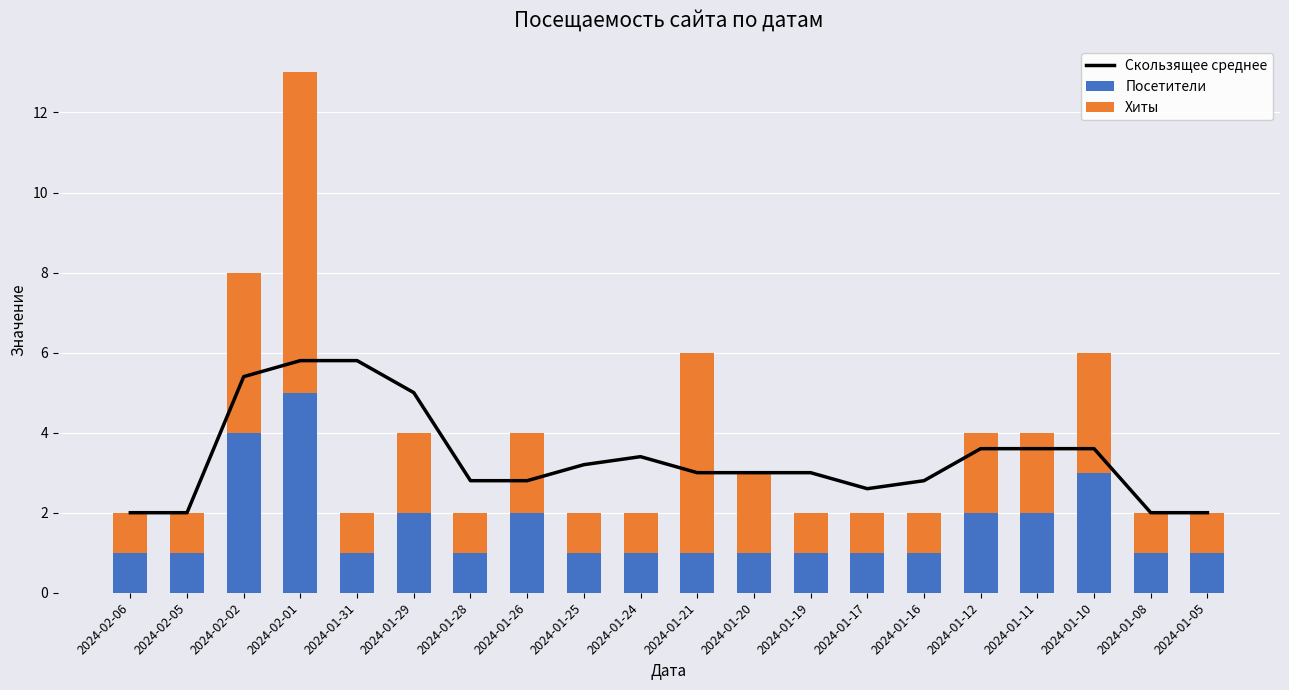

What is the total value across all series at 2024-01-16?

4.8